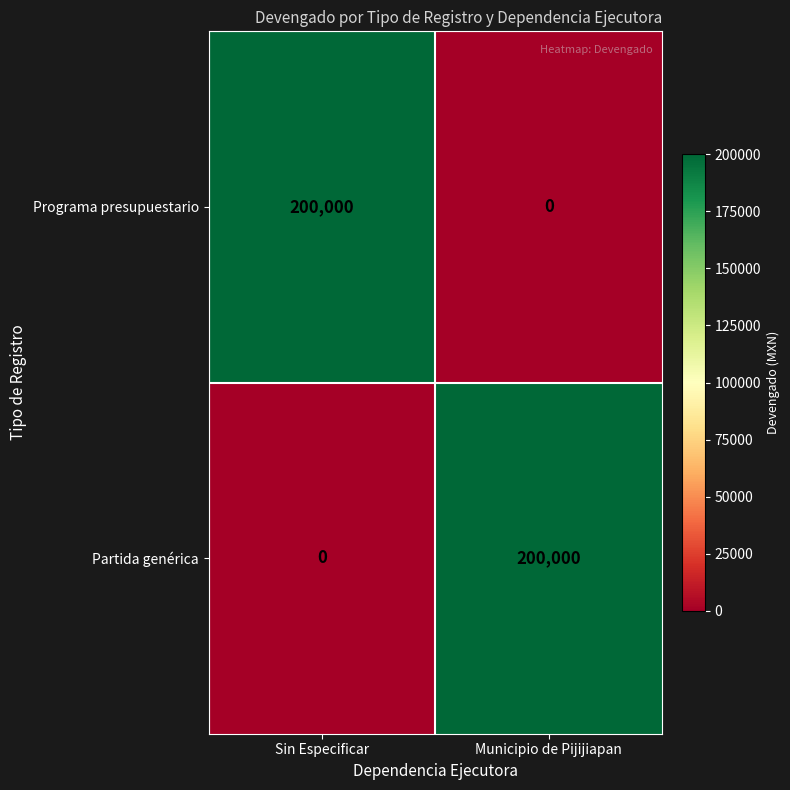

Count the number of data series in this chart.

2